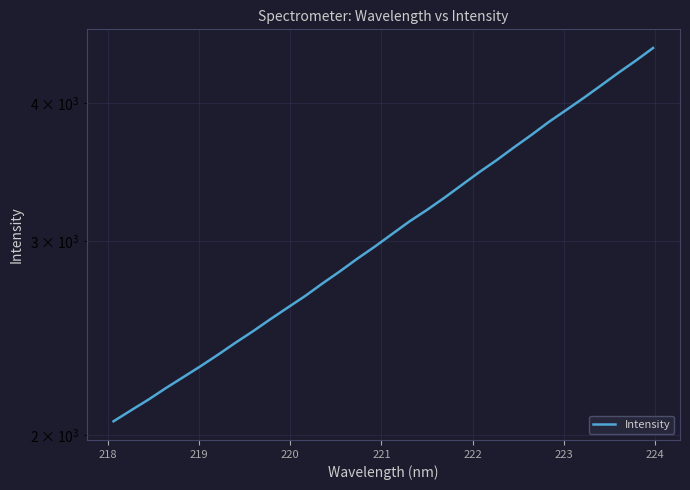

What is the greatest value displayed?

4490.6